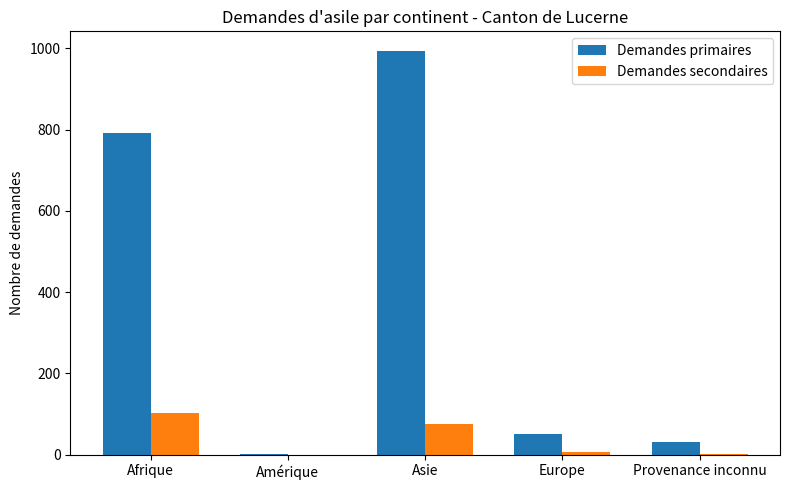

Which label corresponds to the largest value in the chart?

Asie